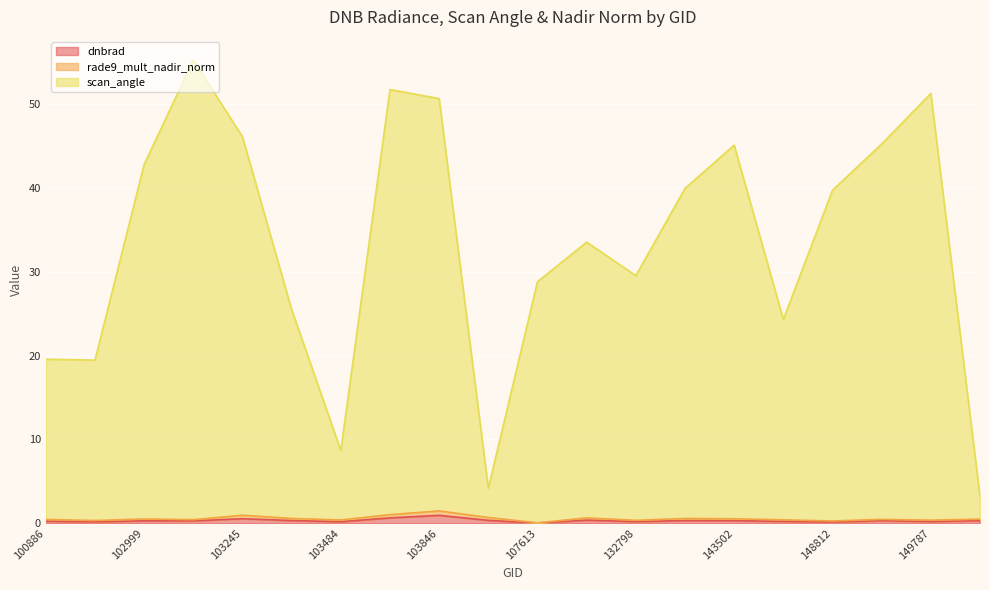

Which category has the highest value in the dnbrad series?

103846